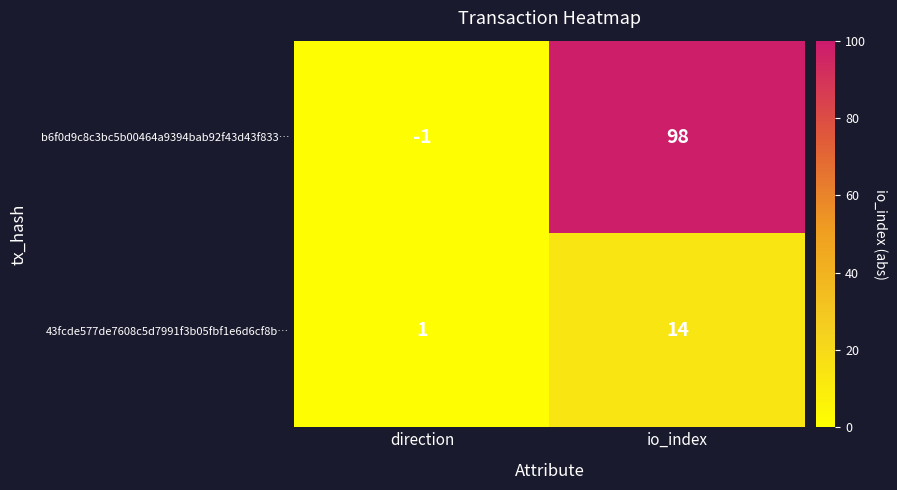

At how many categories does at least one series exceed 33?

1